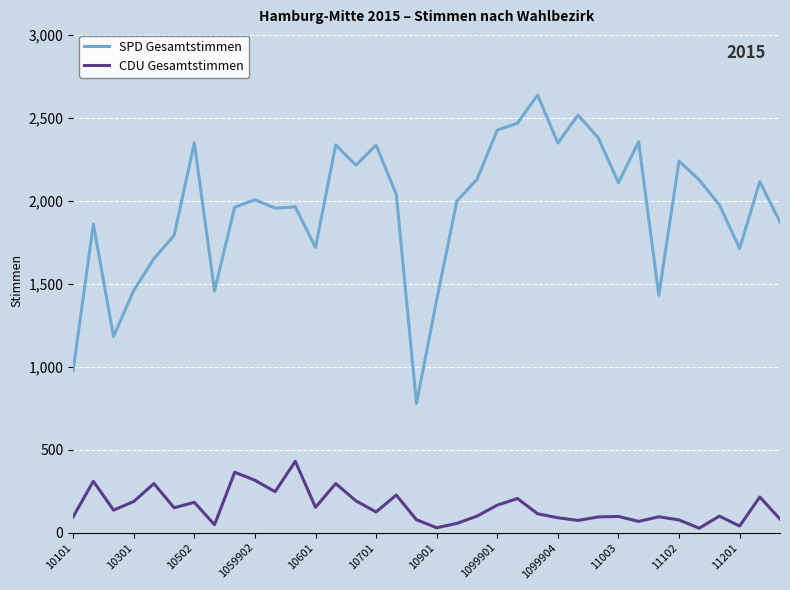

Does the chart display data point markers on the line(s)?

No